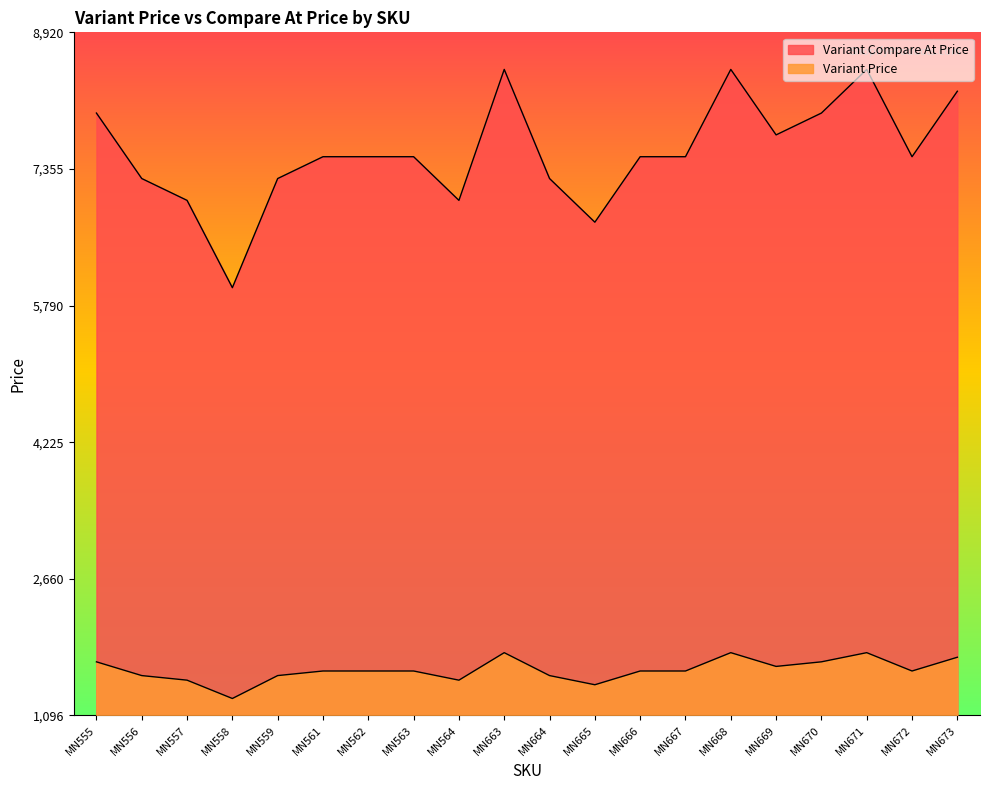

True or false: Variant Price and Variant Compare At Price intersect in this chart.

False